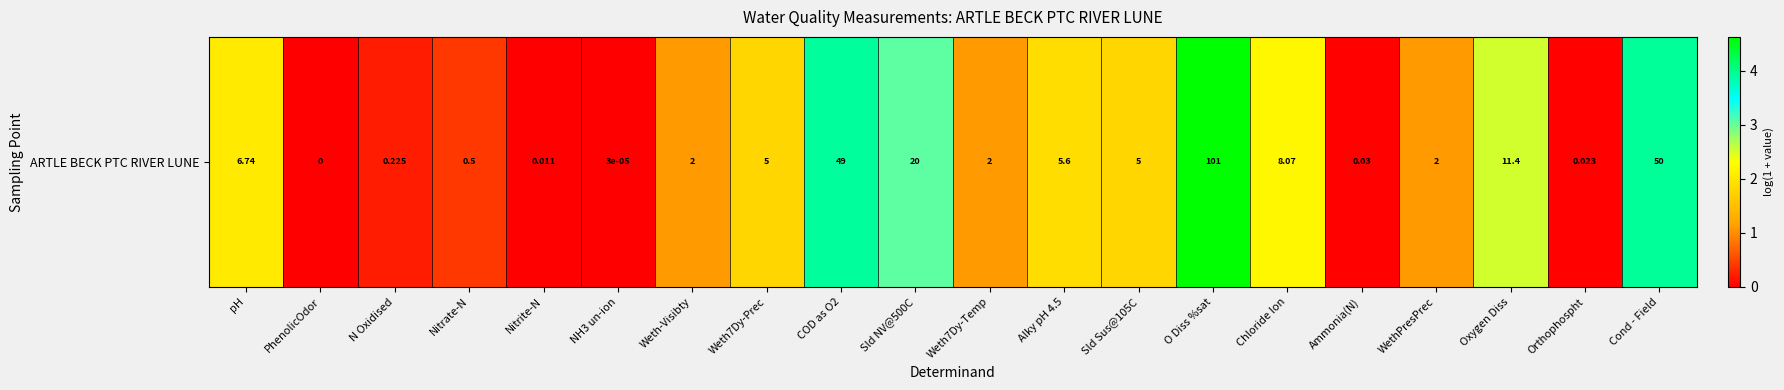

What is the sum of the values at Sld NV@500C and Cond - Field?

7.0